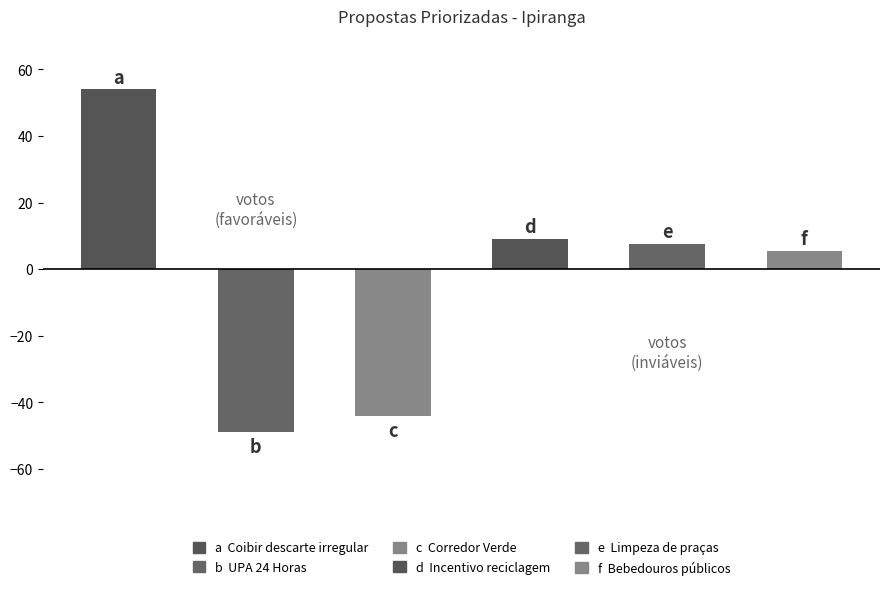

What is the difference between the maximum and second lowest values?

98.0